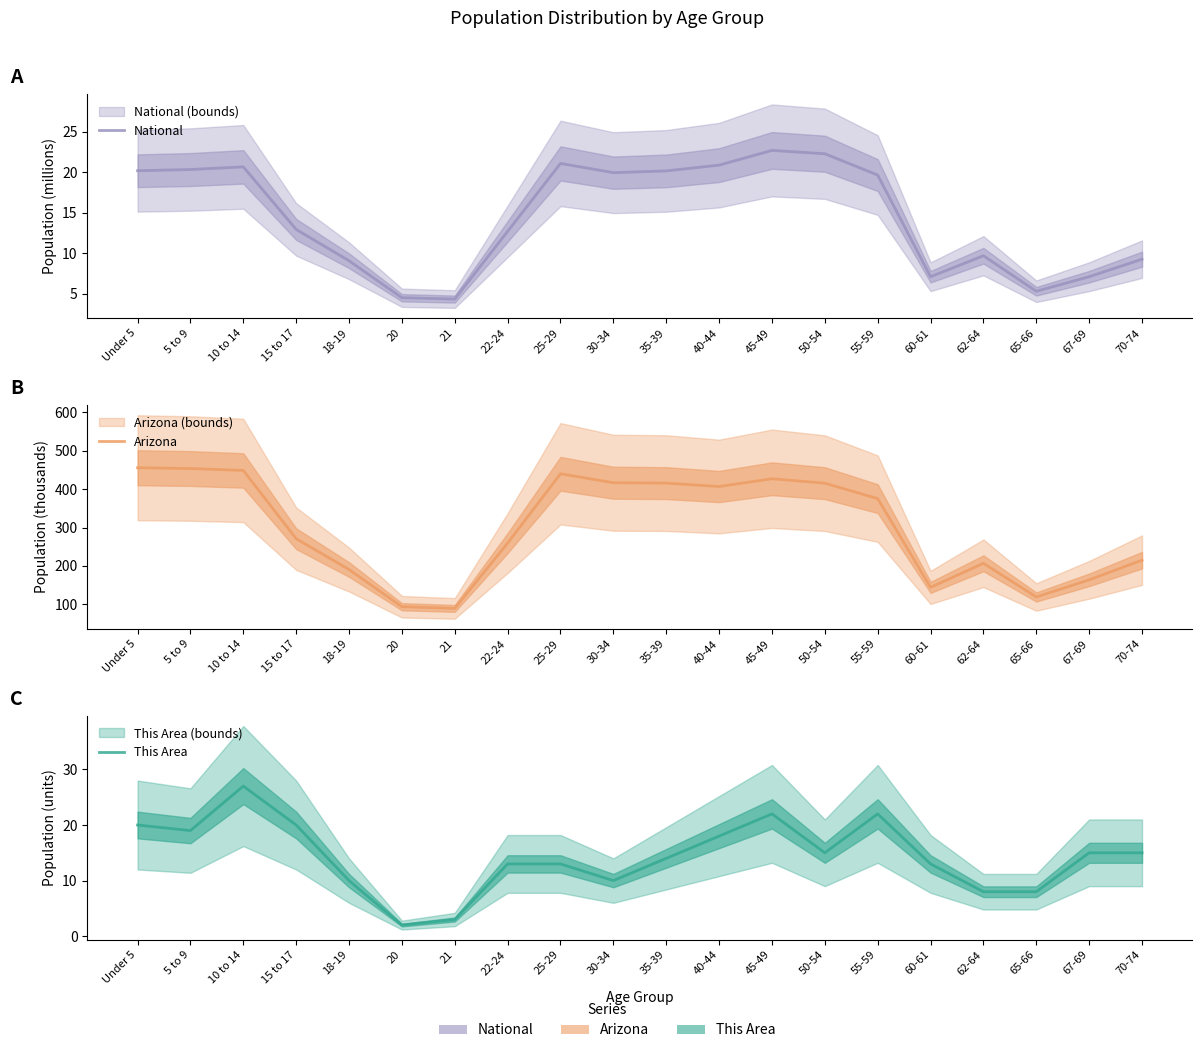

Where does the National series first go above 19?

Under 5